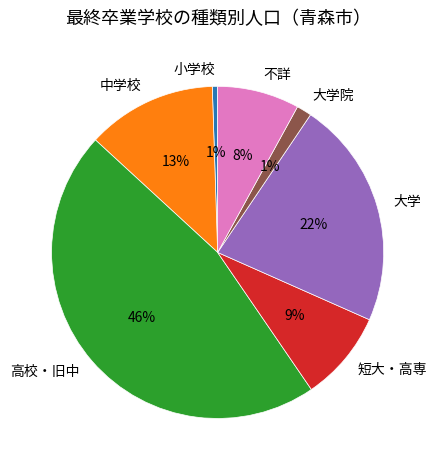

Do 中学校 and 不詳 together represent more than half of the pie?

No